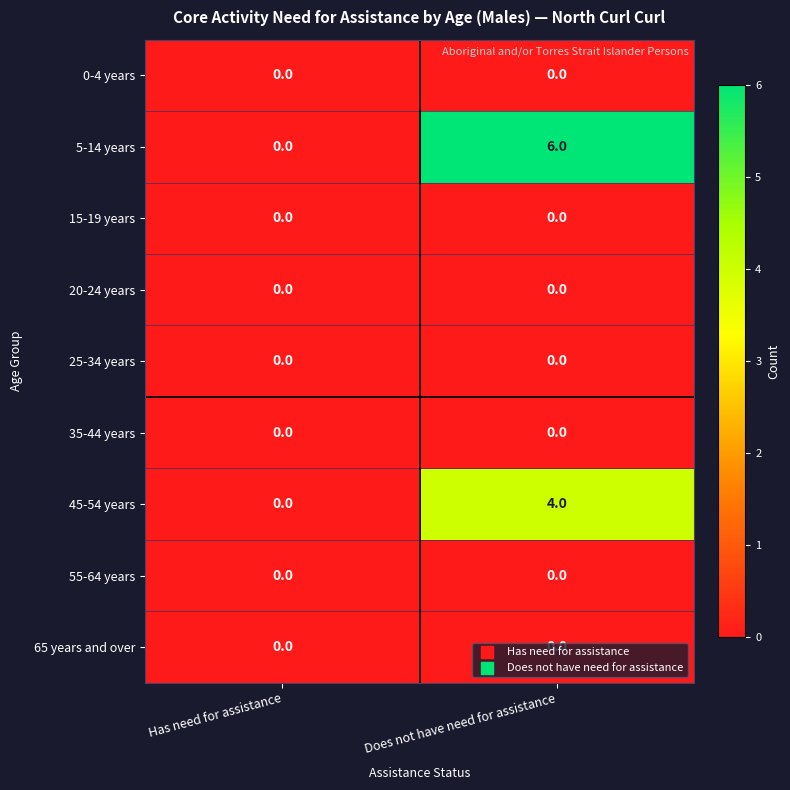

What is the greatest value displayed?

6